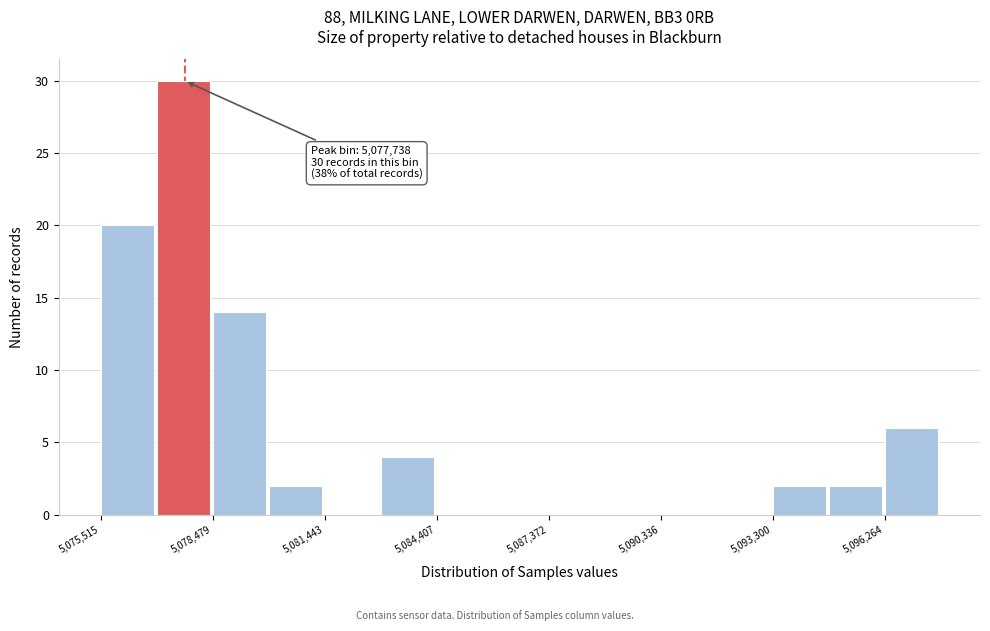

Read against the x-axis, roughly where is the centre of the tallest bar?

5077500